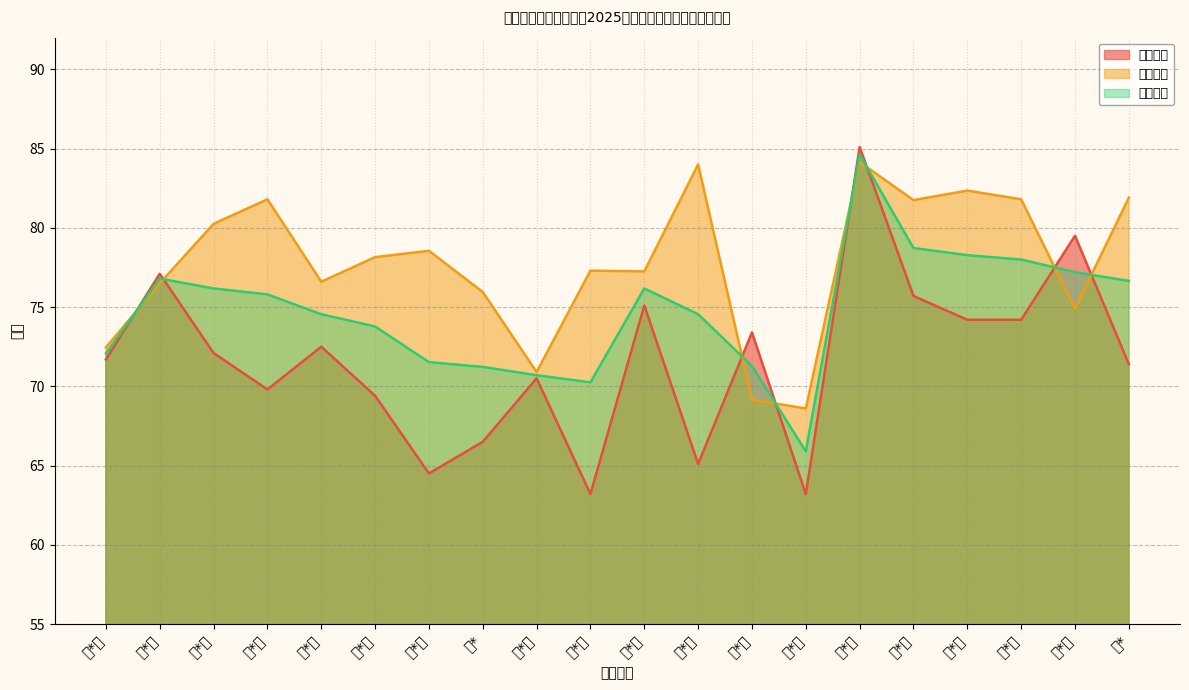

True or false: 面试分数 has a value of 29.5 at 杨*.

False